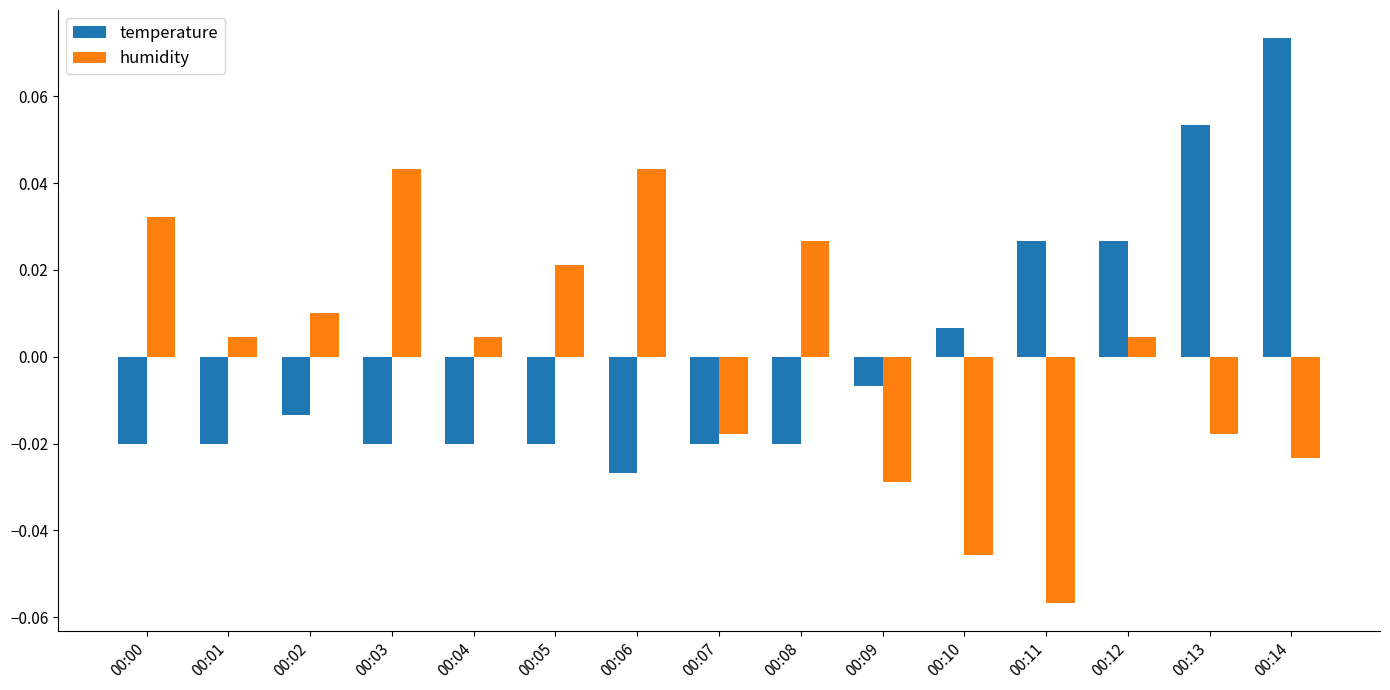

The value of humidity at 00:11 is -0.0. True or false?

False